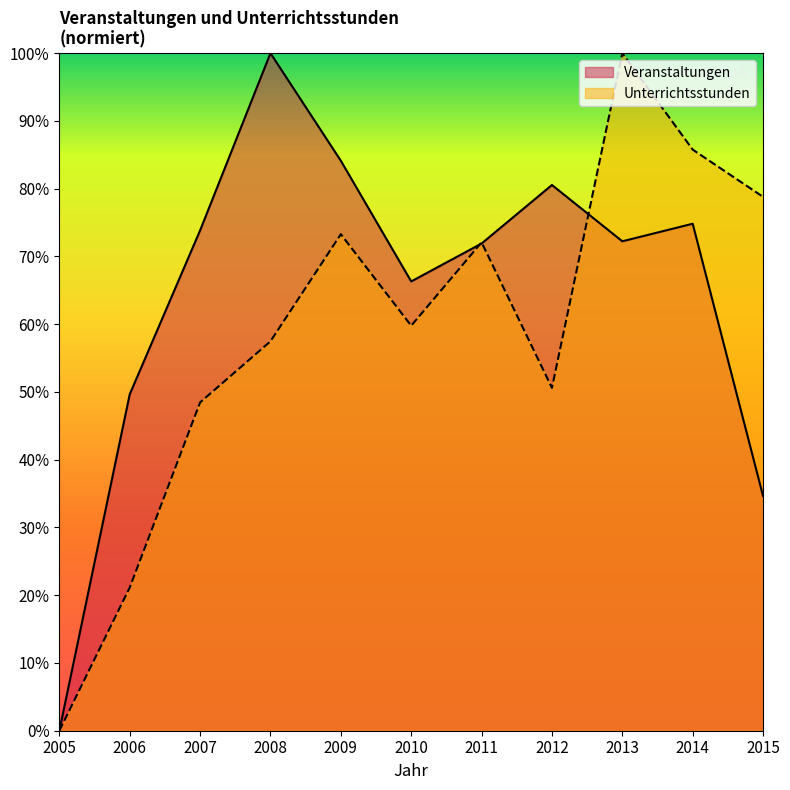

True or false: Veranstaltungen and Unterrichtsstunden intersect in this chart.

True